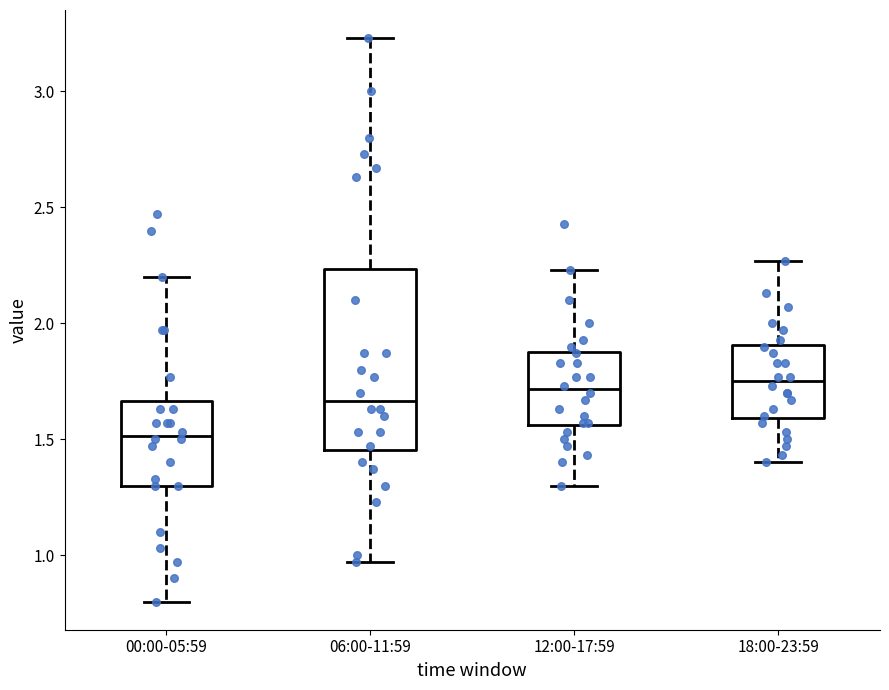

Which box has the lowest median line?

00:00-05:59